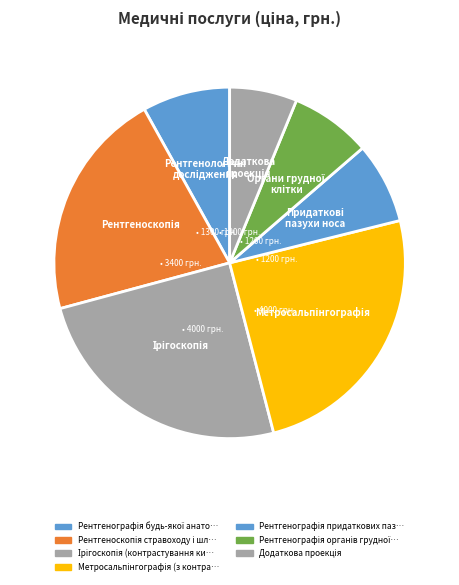

What is the smallest slice in the pie chart?

Додаткова проекція